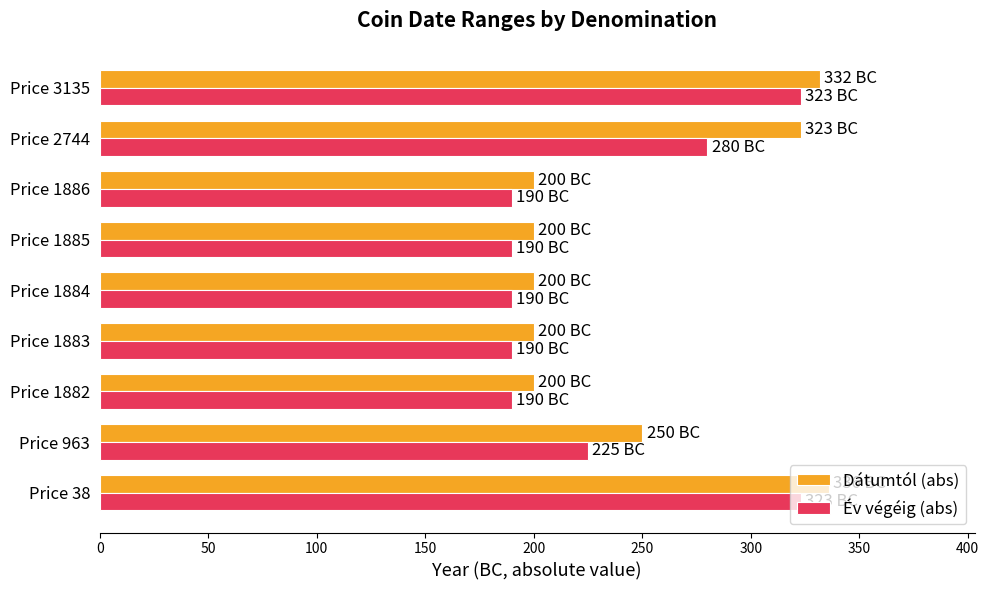

The value of Dátumtól (abs) at Price 1882 is 356. True or false?

False